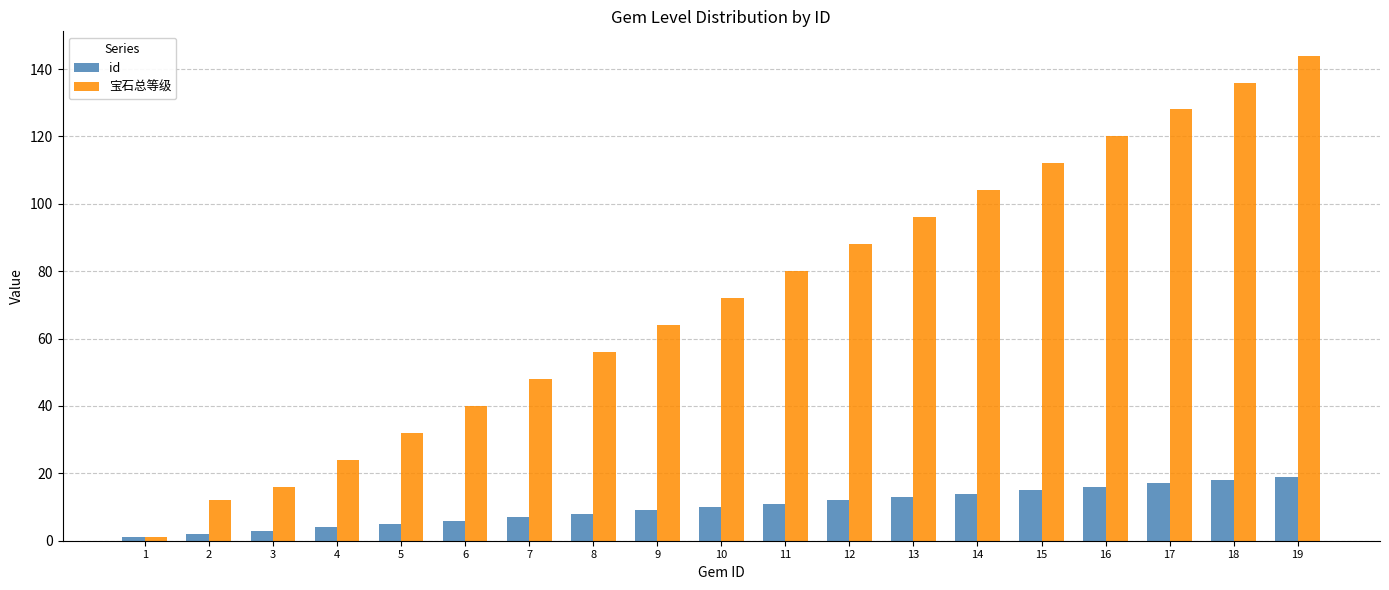

Reading left to right, list all the values displayed in this chart.

id: 1	2	3	4	5	6	7	8	9	10	11	12	13	14	15	16	17	18	19
宝石总等级: 1	12	16	24	32	40	48	56	64	72	80	88	96	104	112	120	128	136	144